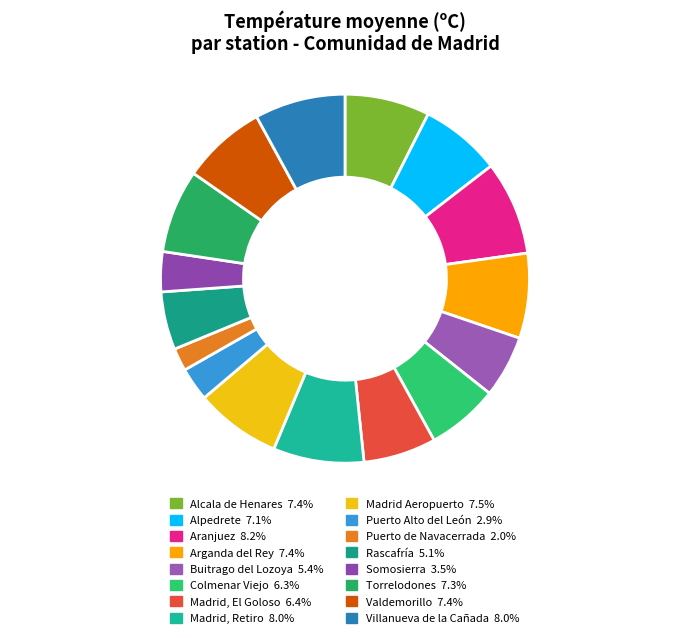

Is Somosierra the majority of the pie?

No